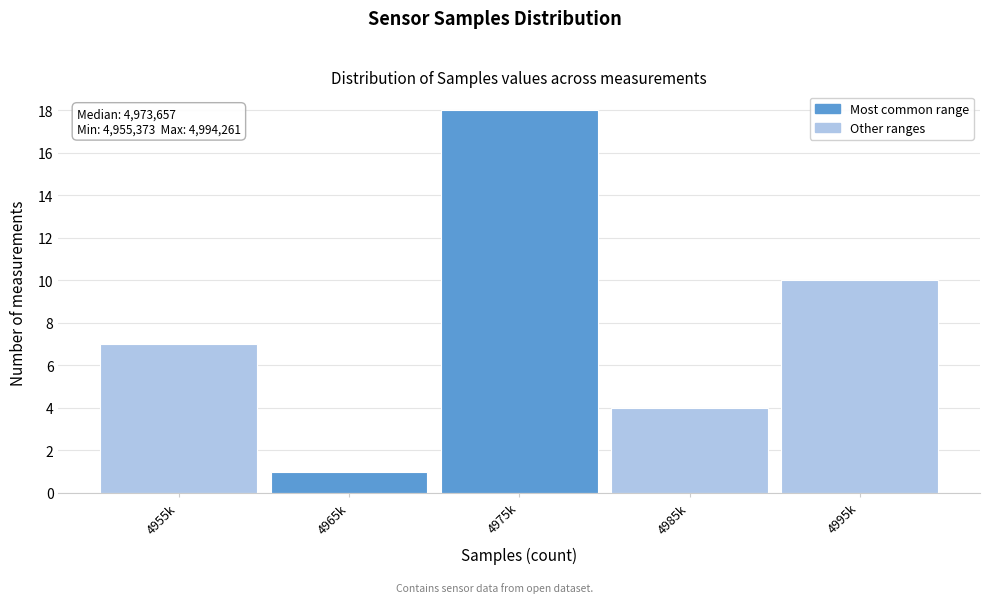

Reading right to left, what are all the values shown in this chart?

10	4	18	1	7